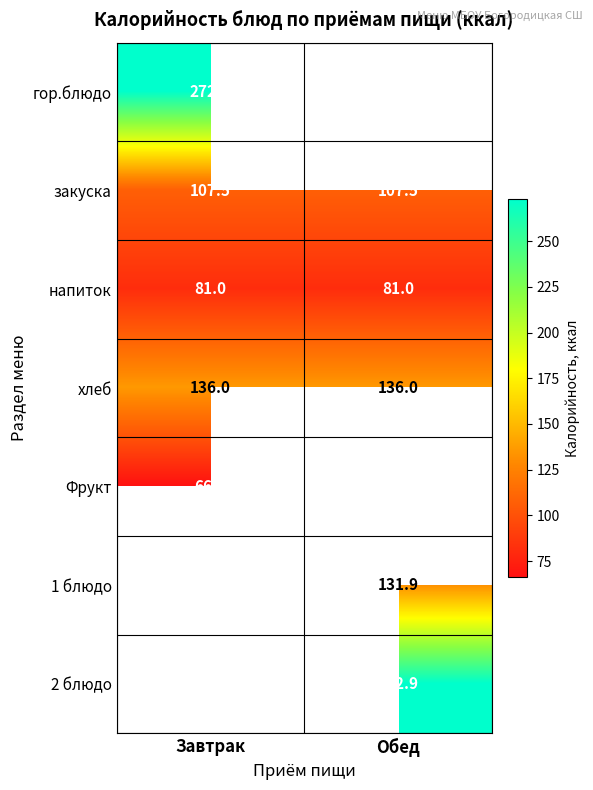

What is the sum of all хлеб values?

272.0